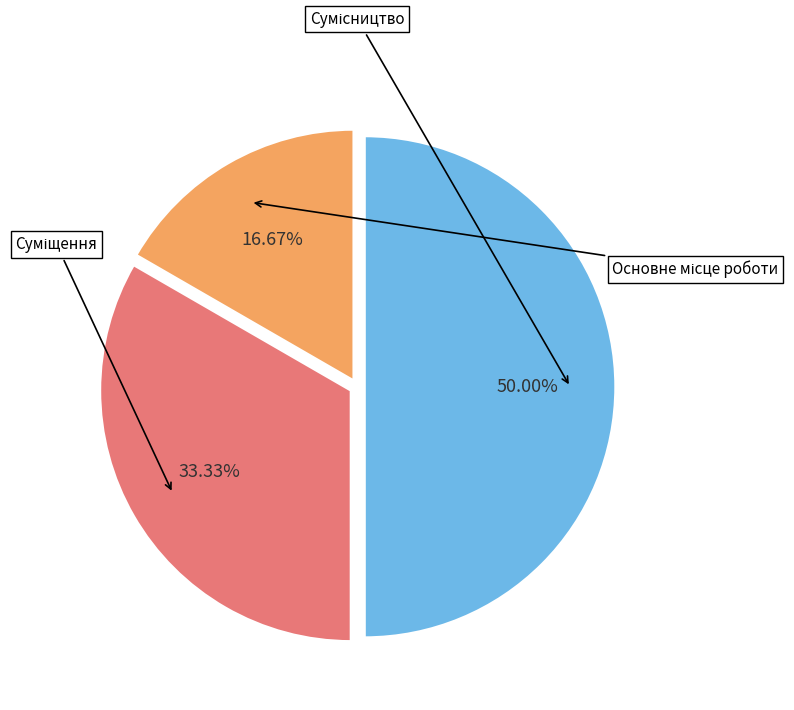

Which slice is the largest?

Сумісництво